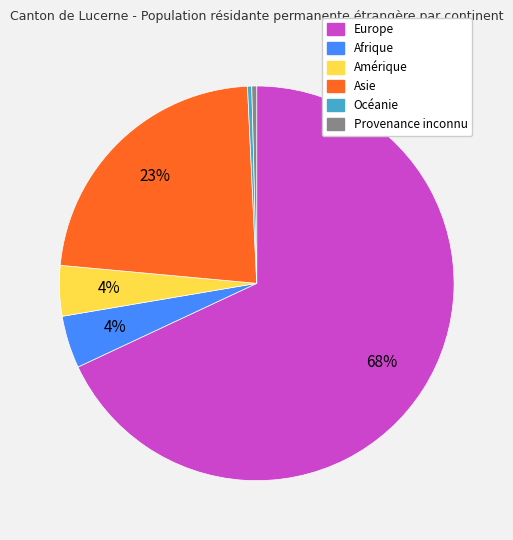

Is the sum of Asie and Europe greater than half?

Yes